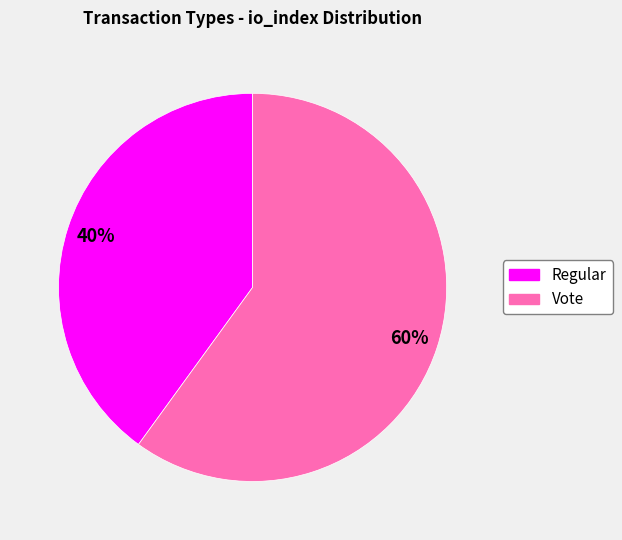

What percentage is the Regular slice, to the nearest percent?

40%